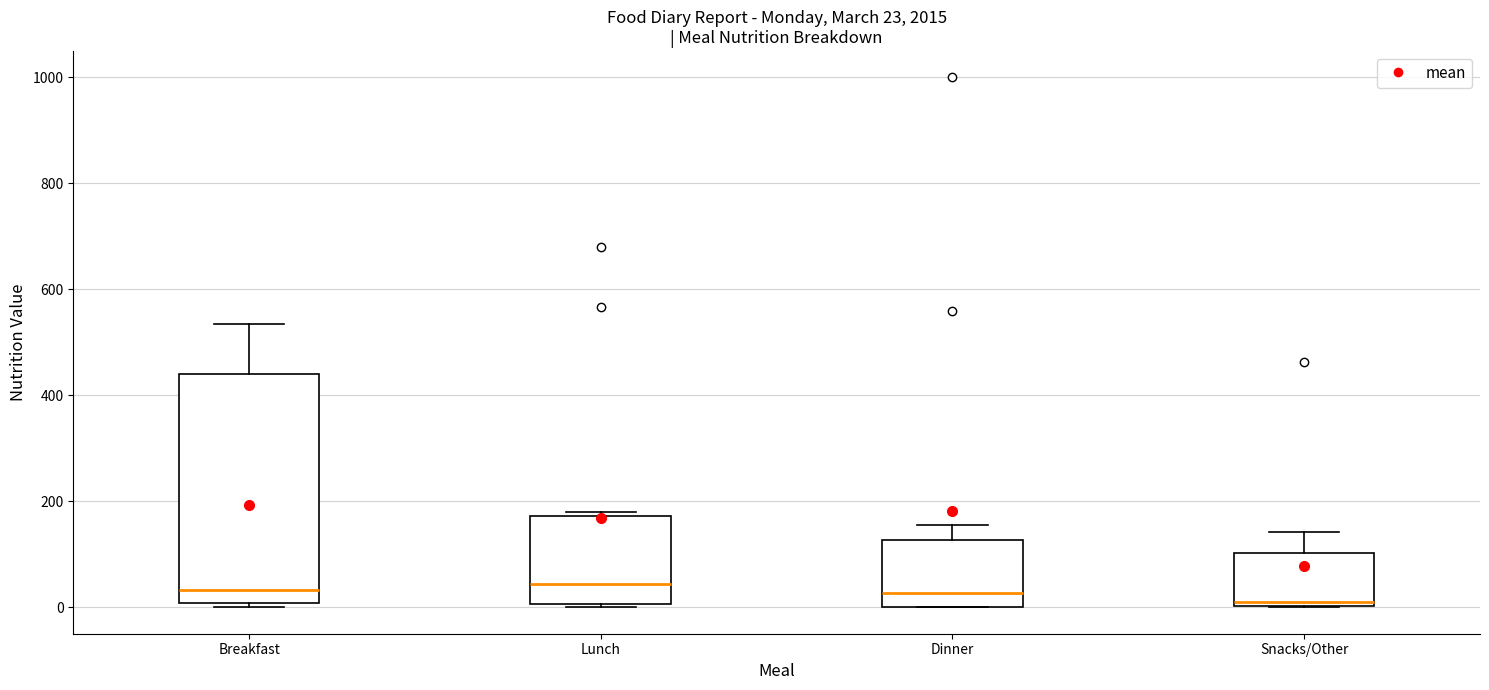

Which box is the tallest, from its lower edge to its upper edge?

Breakfast